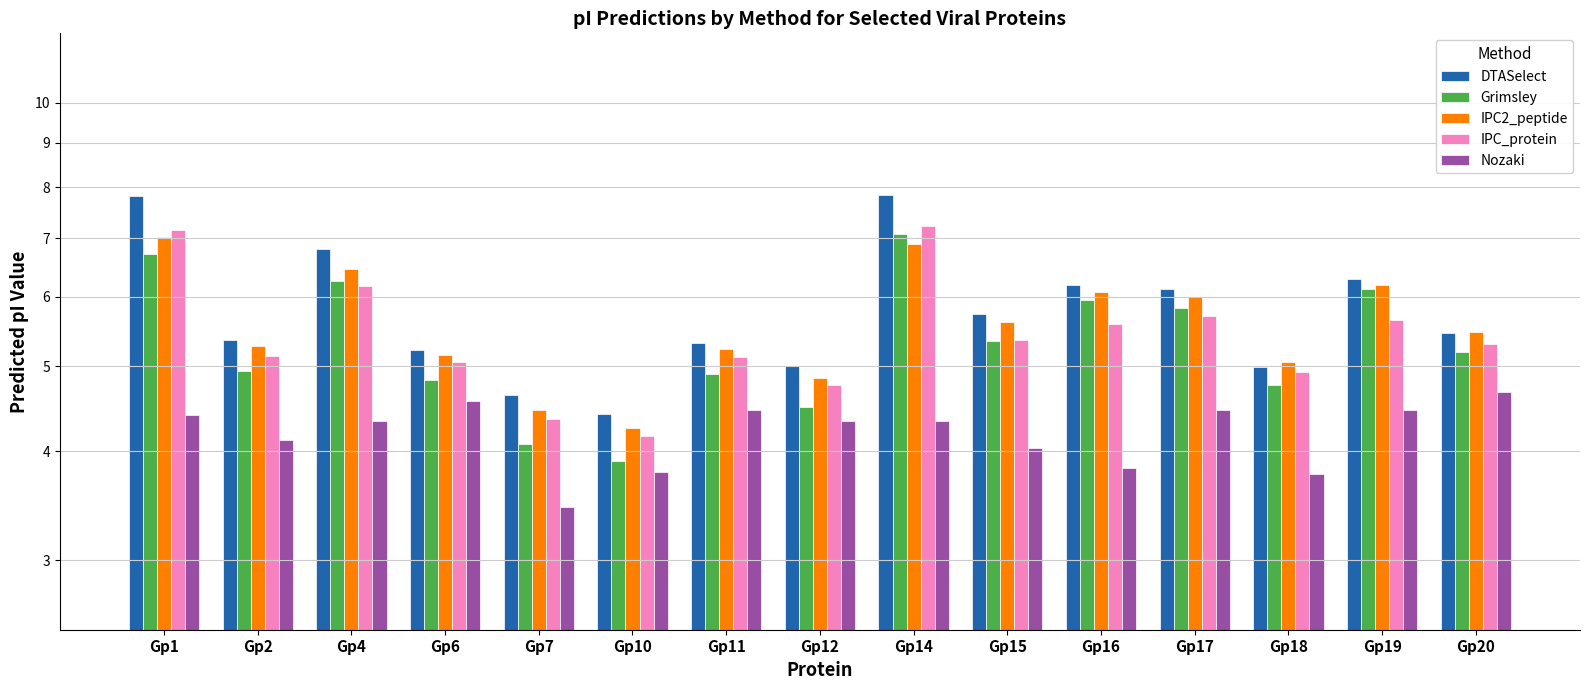

What is the sum of all Nozaki values?

63.0